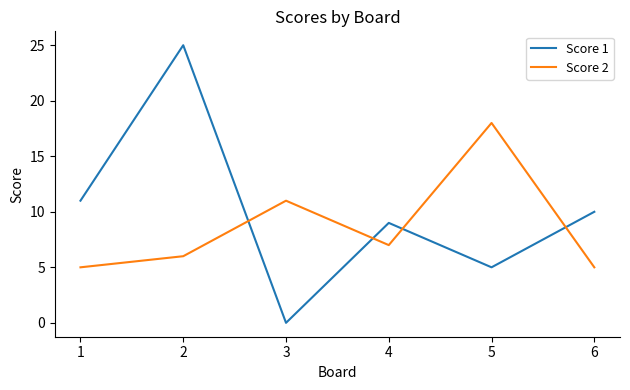

What is the maximum value shown in the chart?

25